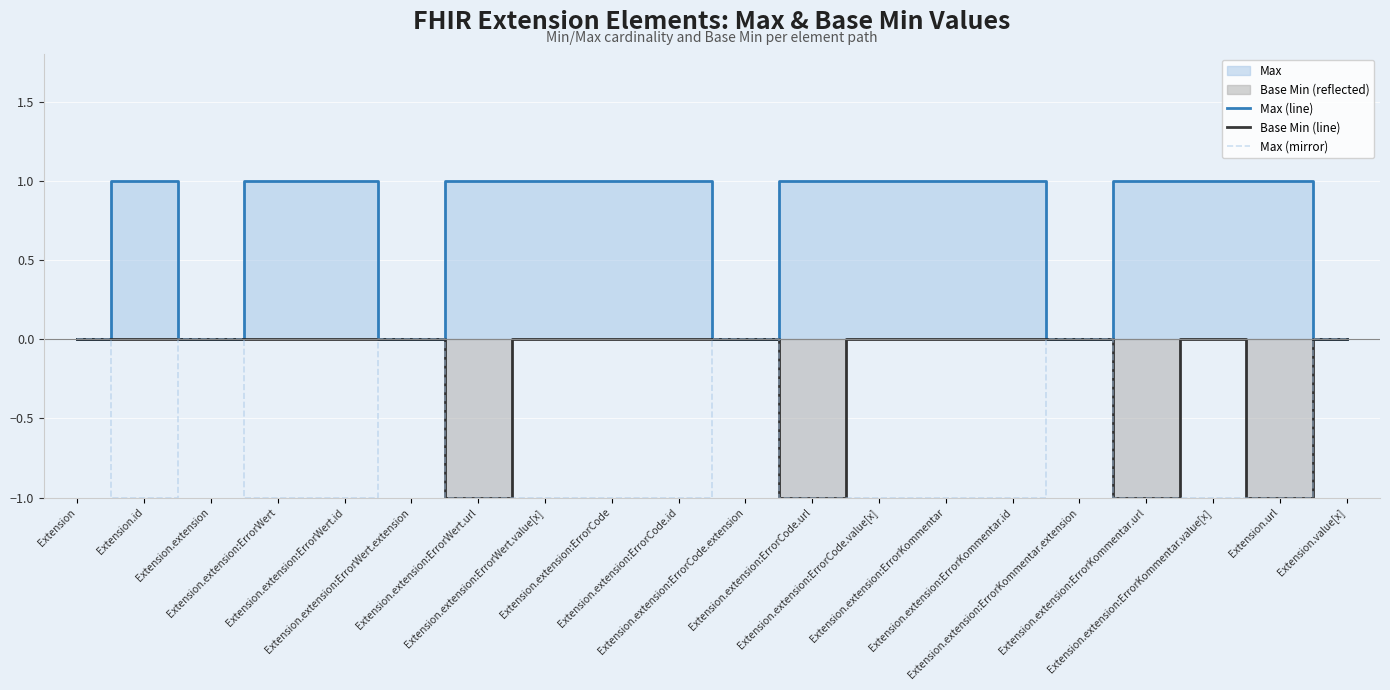

Is the value of Max (line) at Extension.extension:ErrorCode greater than the value of Max (mirror) at Extension.extension:ErrorKommentar.url?

Yes